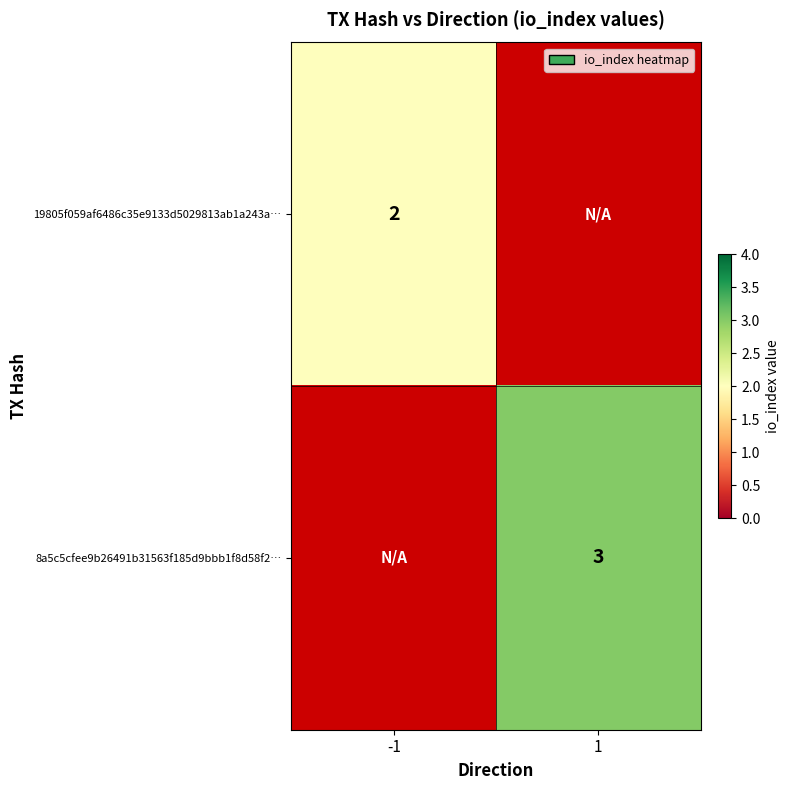

The value of 8a5c5cfee9b26491b31563f185d9bbb1f8d58f2… at 1 is 3. True or false?

True